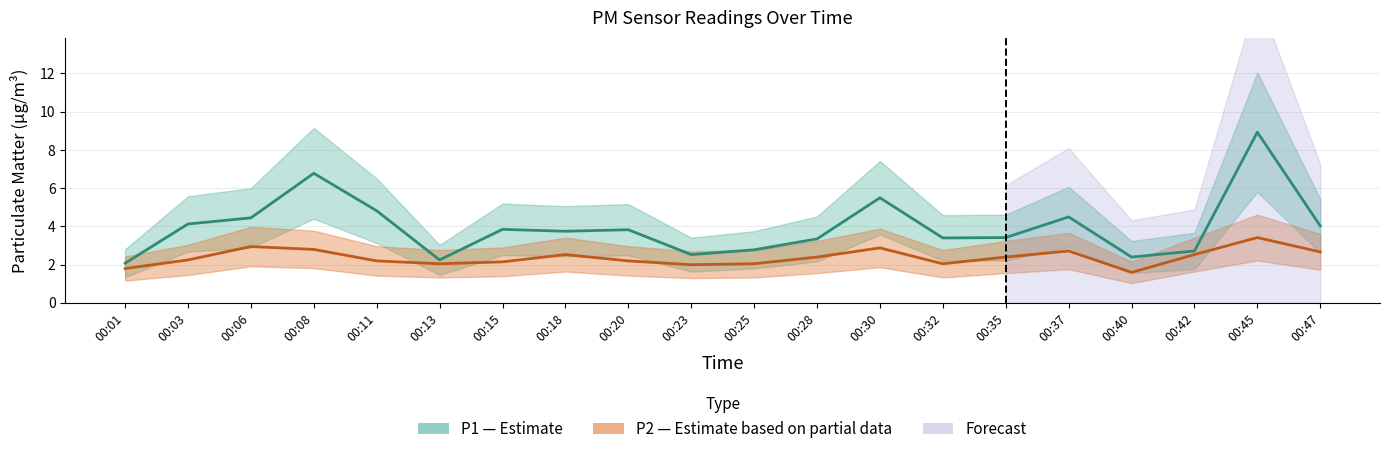

True or false: P2 and P1 intersect in this chart.

False